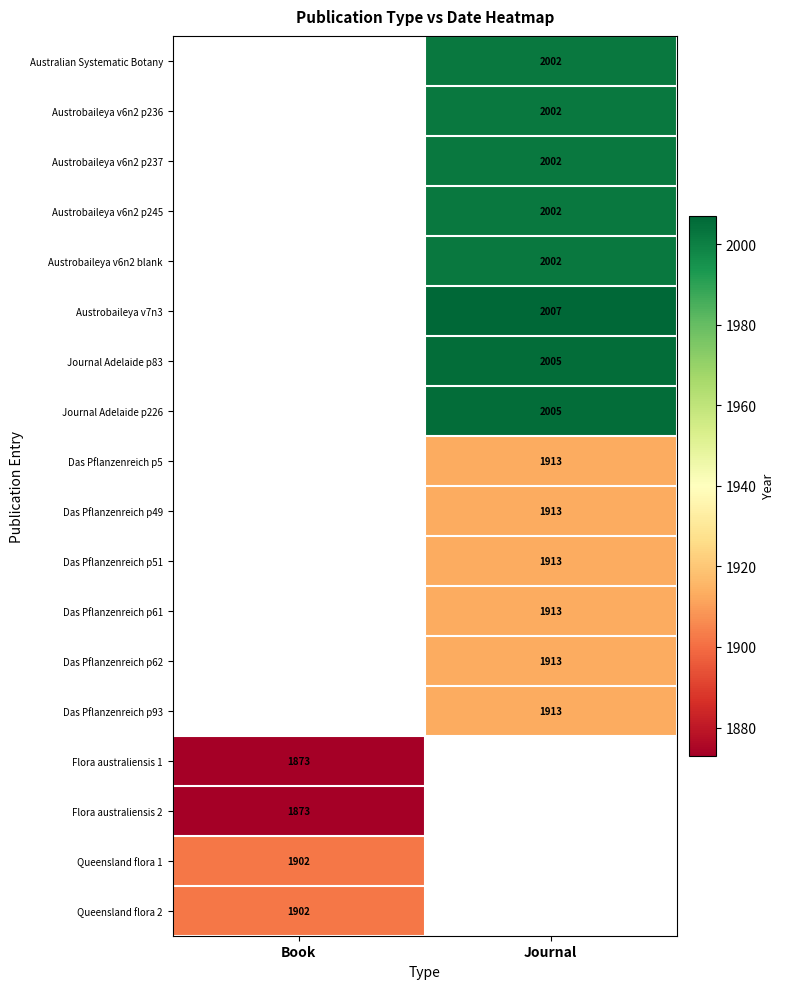

True or false: Australian Systematic Botany has a value of 2789 at Journal.

False